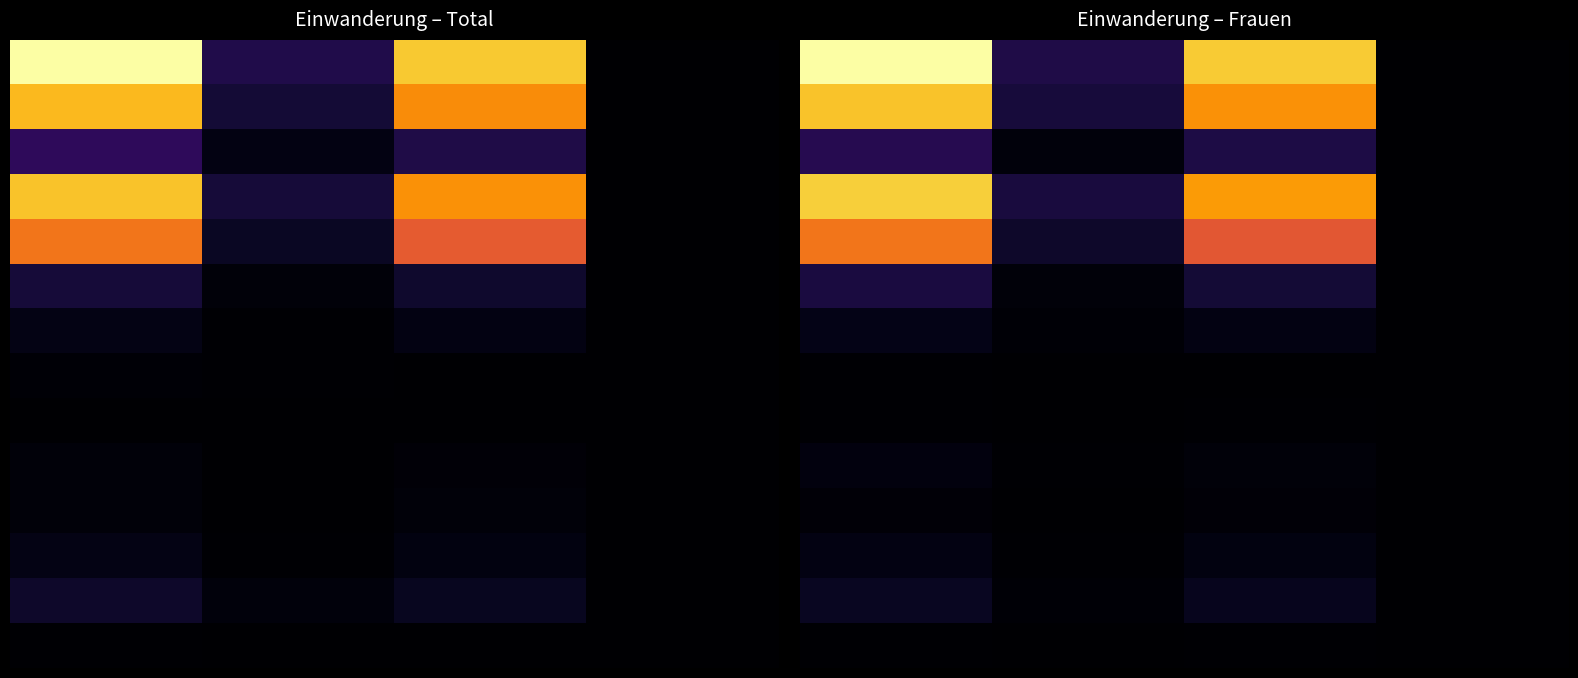

What is the average value of the 4 series?

439